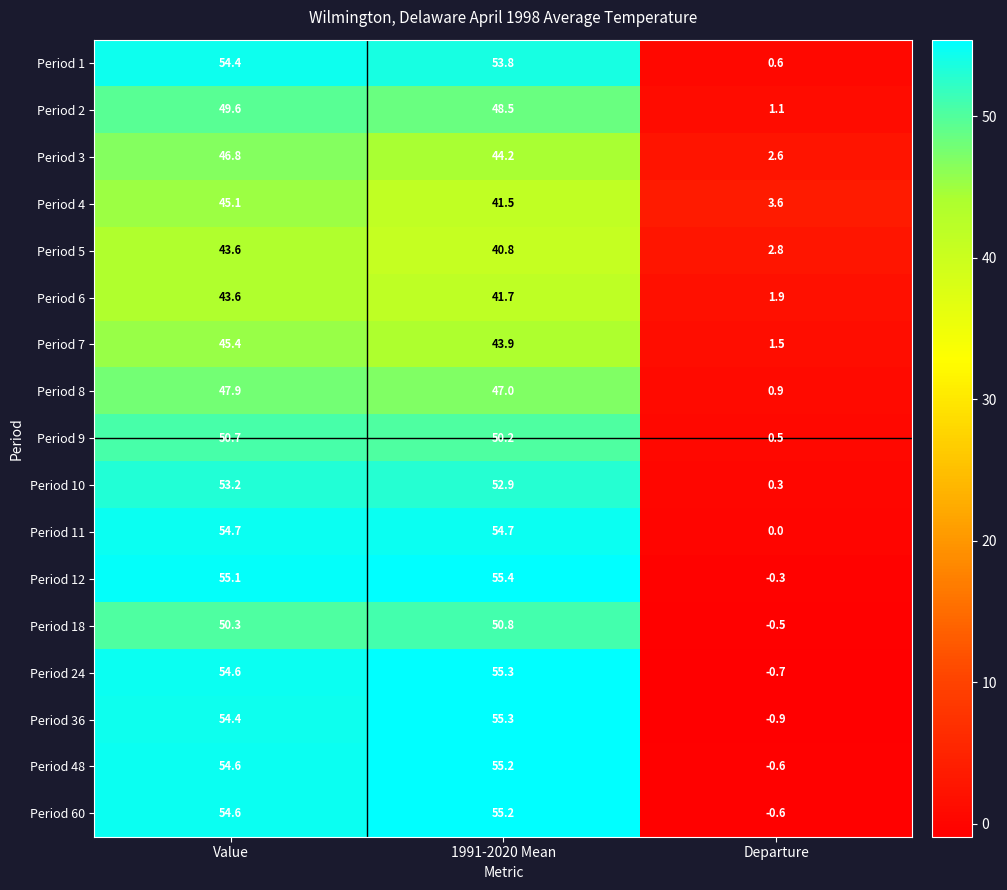

Which series has the largest total across all categories?

Period 12